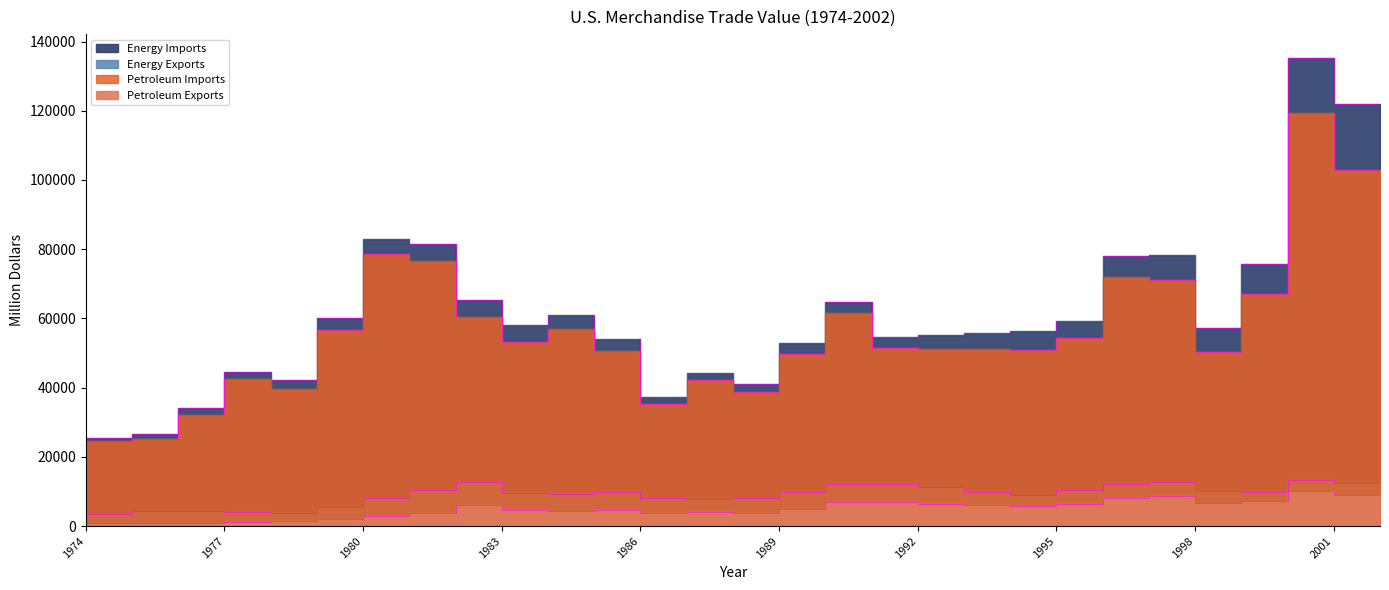

What is the difference between the maximum and second lowest values in the Petroleum Exports series?

9284.7